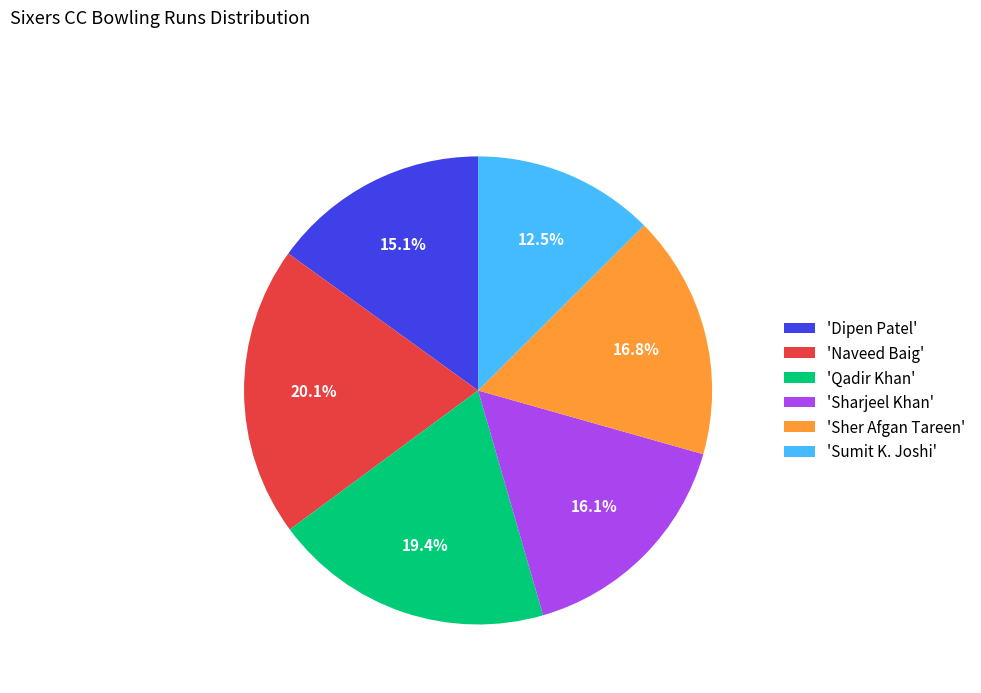

Rank the categories by value from lowest to highest.

'Sumit K. Joshi', 'Dipen Patel', 'Sharjeel Khan', 'Sher Afgan Tareen', 'Qadir Khan', 'Naveed Baig'